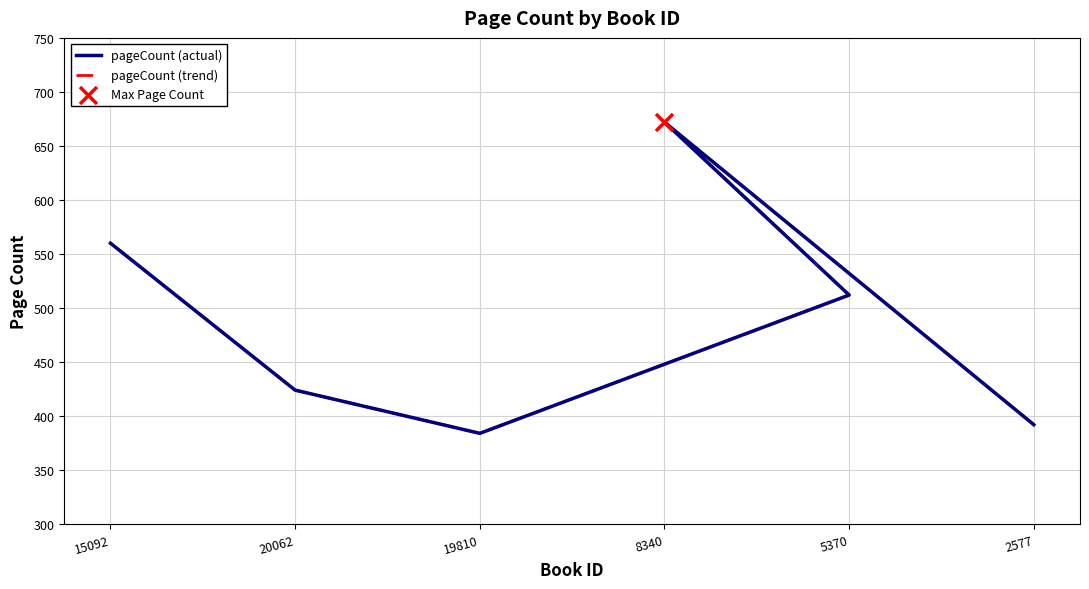

What is the total value across all series at 5370?

1024